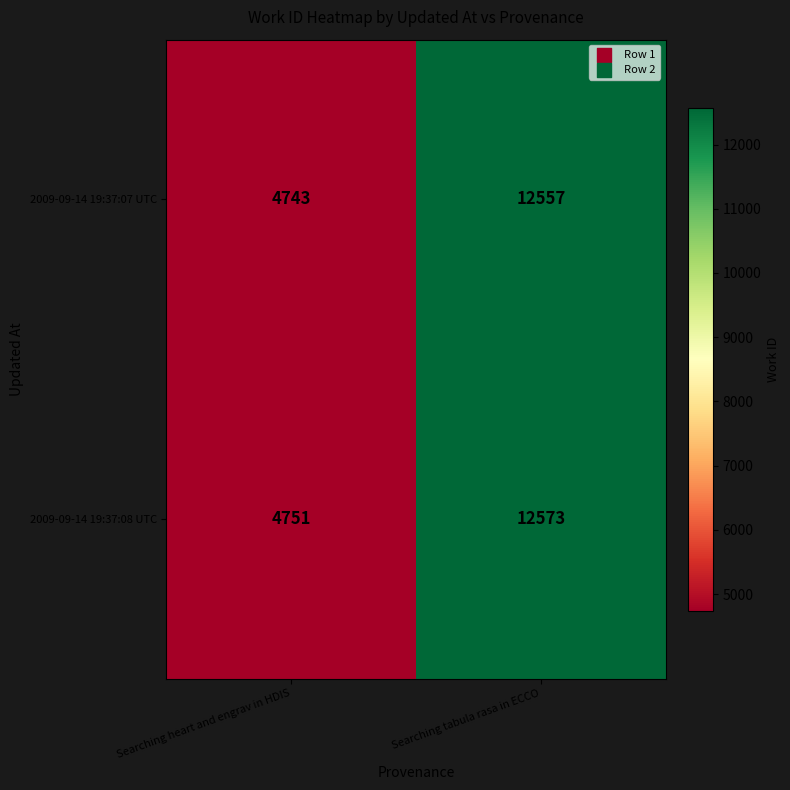

What is the total value across all series at Searching tabula rasa in ECCO?

25130